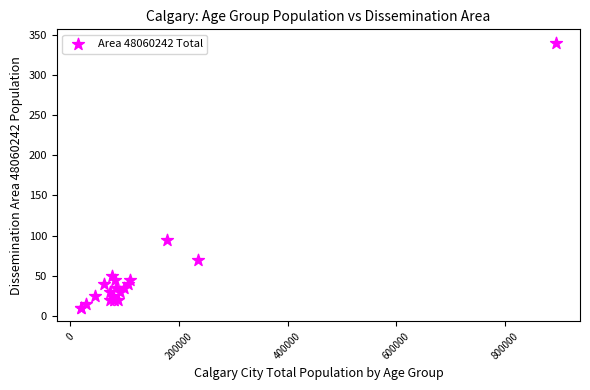

What Y value in the scatter plot is closest to 175?

95